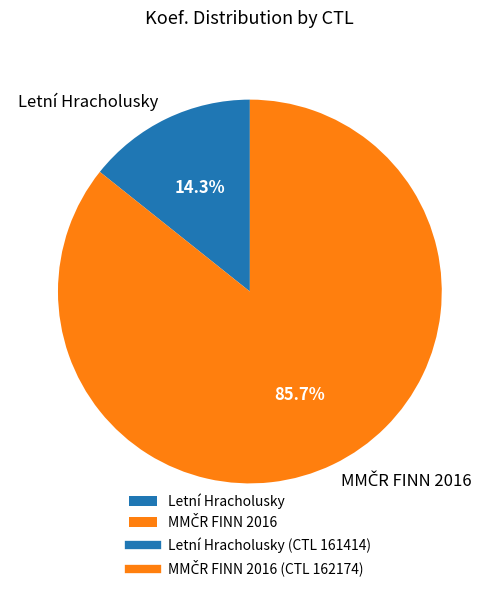

What is the smallest slice in the pie chart?

Letní Hracholusky